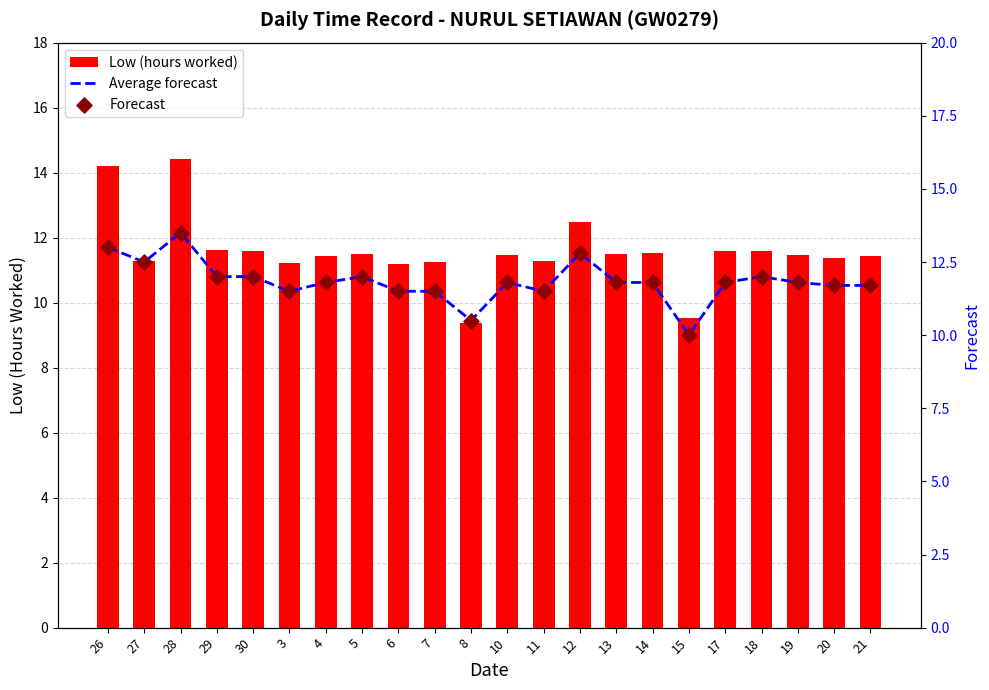

At how many categories does at least one series exceed 9?

22